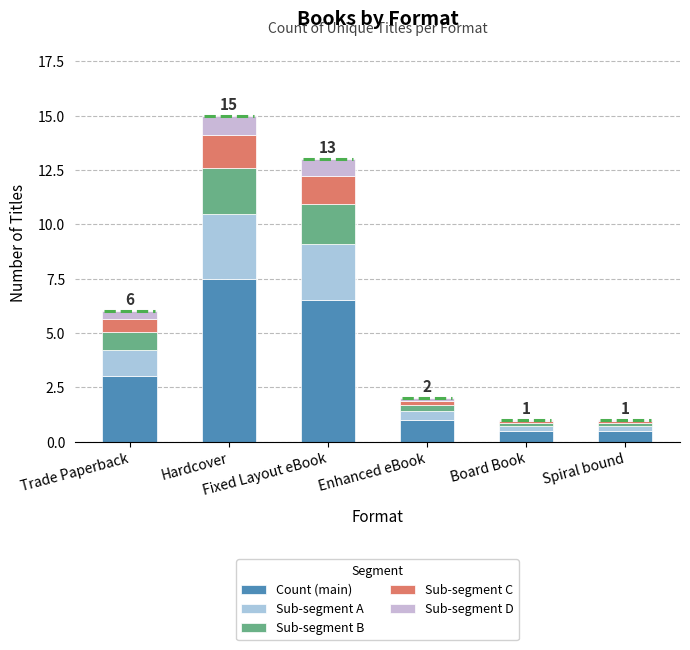

How many bars are there in total?

6